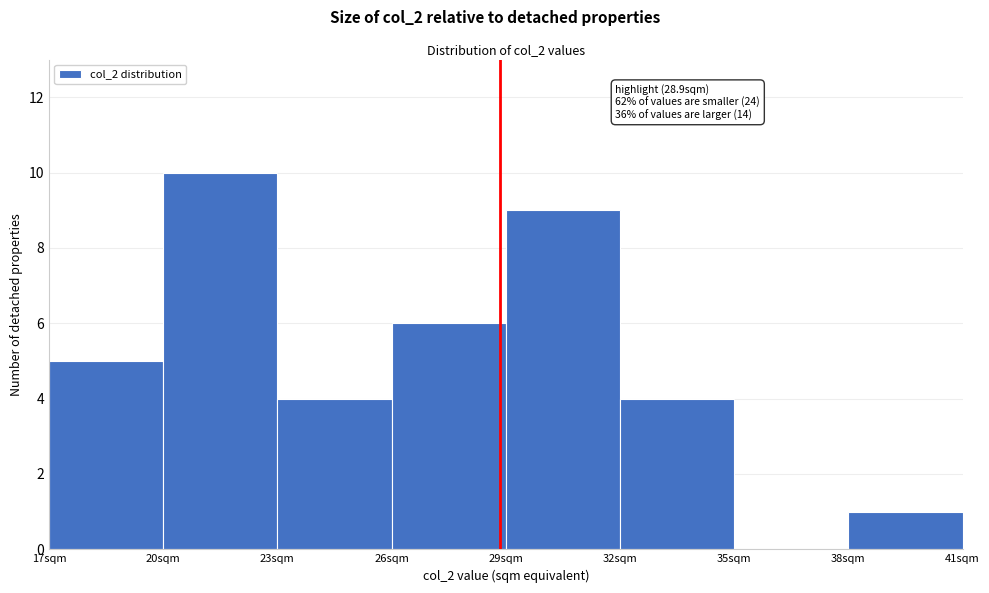

Over which range of the x-axis is the bar tallest?

20 to 23